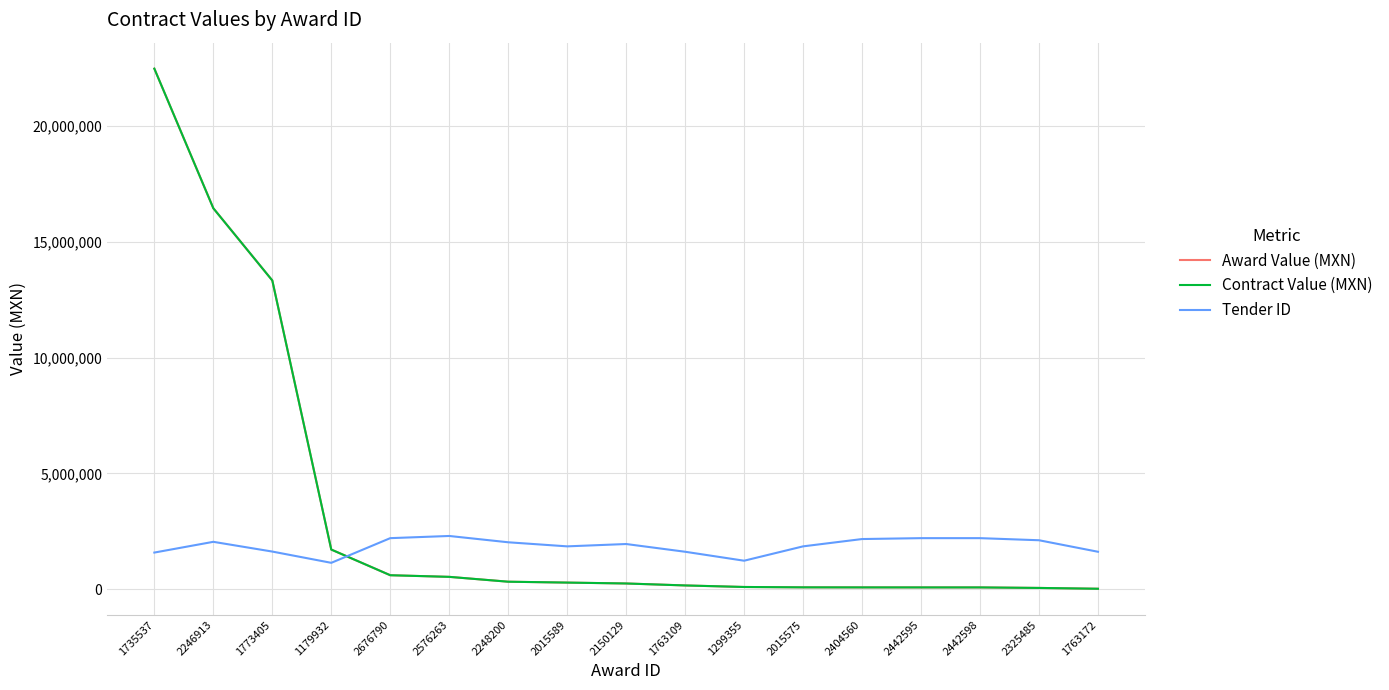

Where does the Contract Value (MXN) series first go above 241400?

1735537